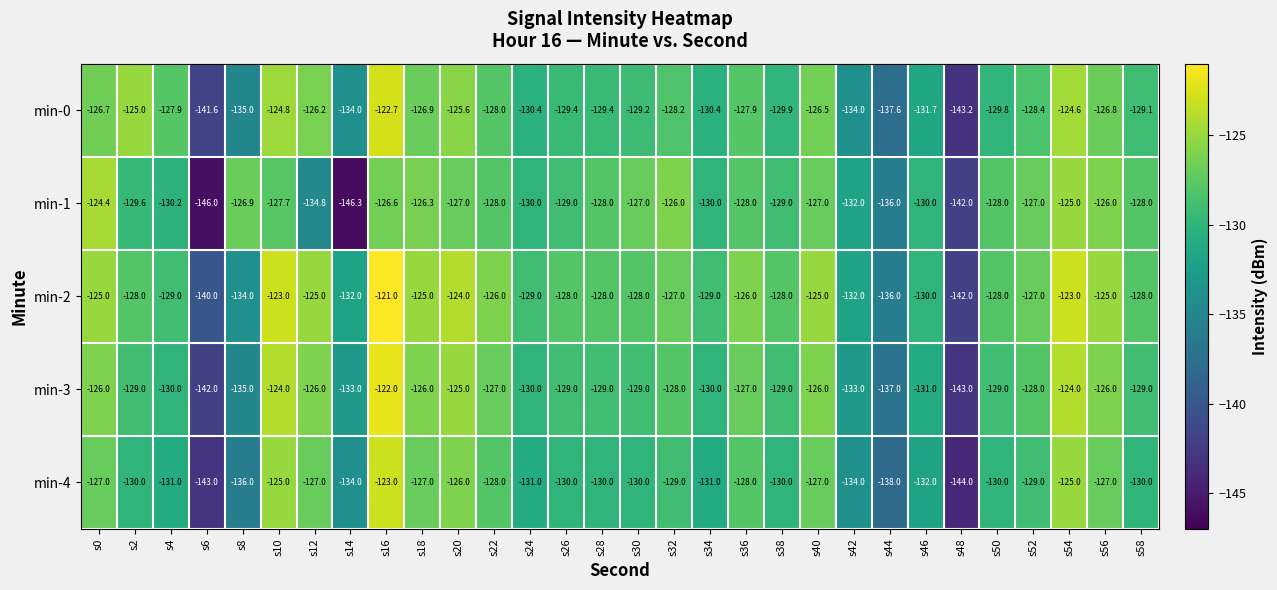

What is the total value across all series at s4?

-648.1